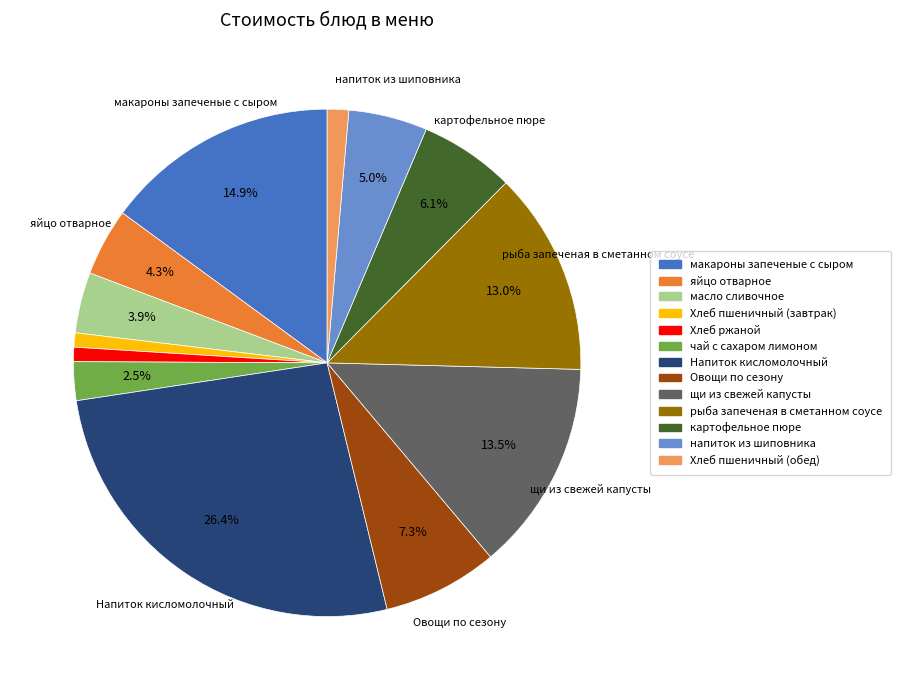

Is it true that напиток из шиповника is 5% of the pie?

True